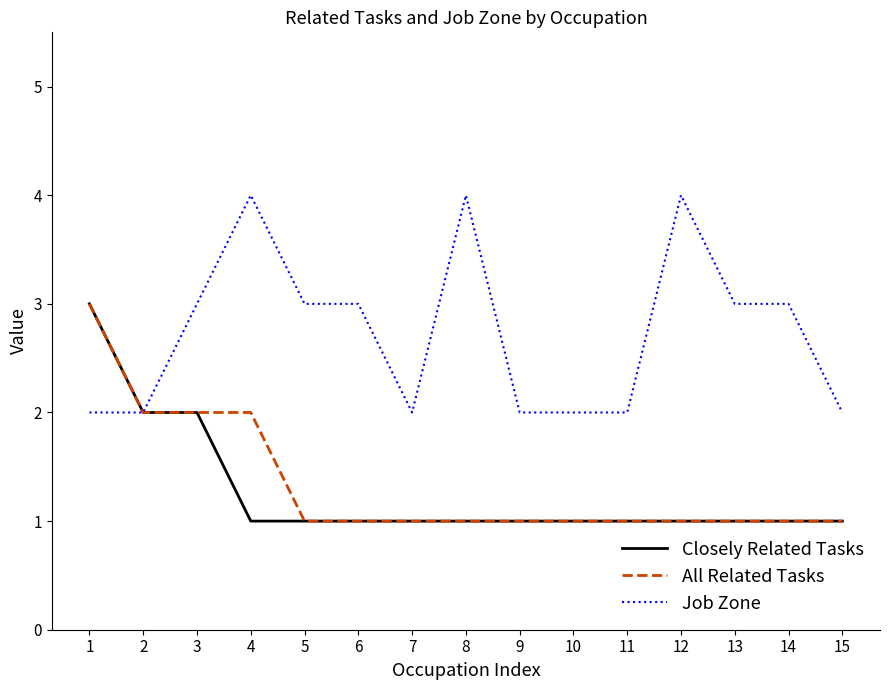

What are all the series names shown in the legend?

Closely Related Tasks, All Related Tasks, Job Zone